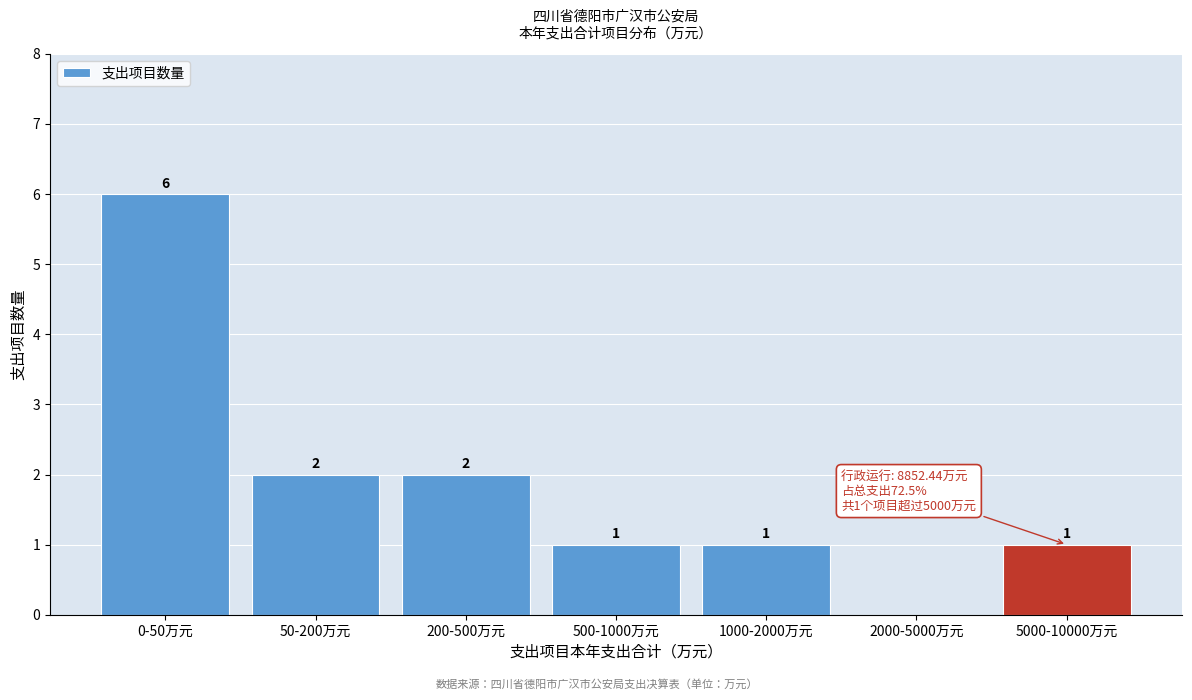

Reading left to right, what are all the values shown in this chart?

0-50万元=6	50-200万元=2	200-500万元=2	500-1000万元=1	1000-2000万元=1	2000-5000万元=0	5000-10000万元=1